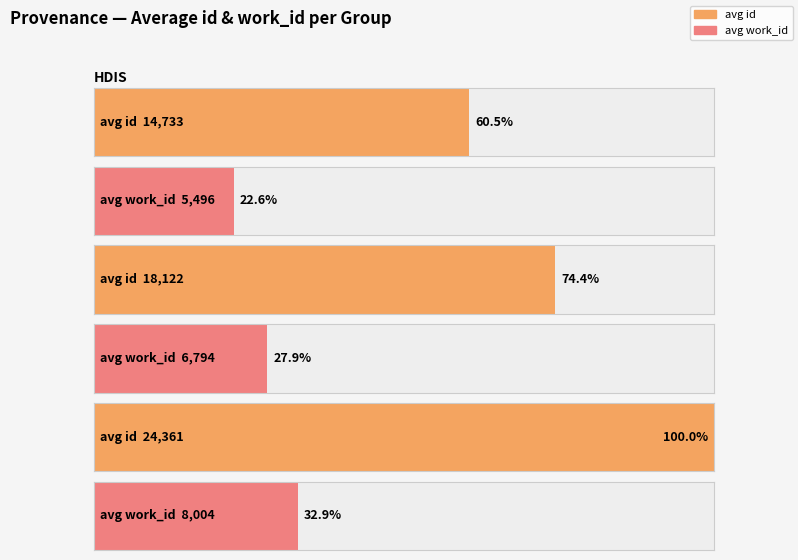

Rank the series at Reading from highest to lowest value.

id, work_id